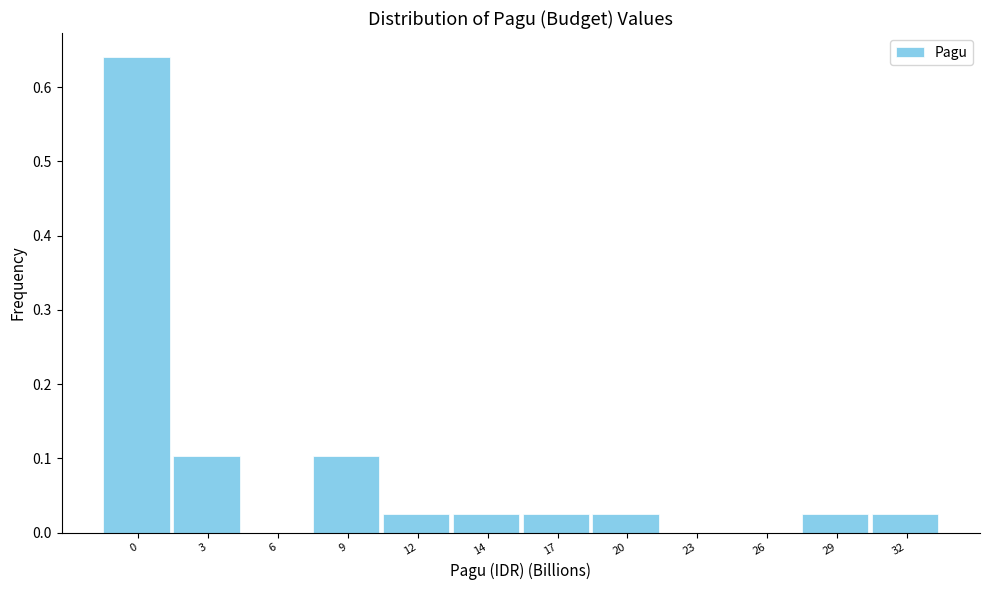

The value at 29 is 0.0. True or false?

True